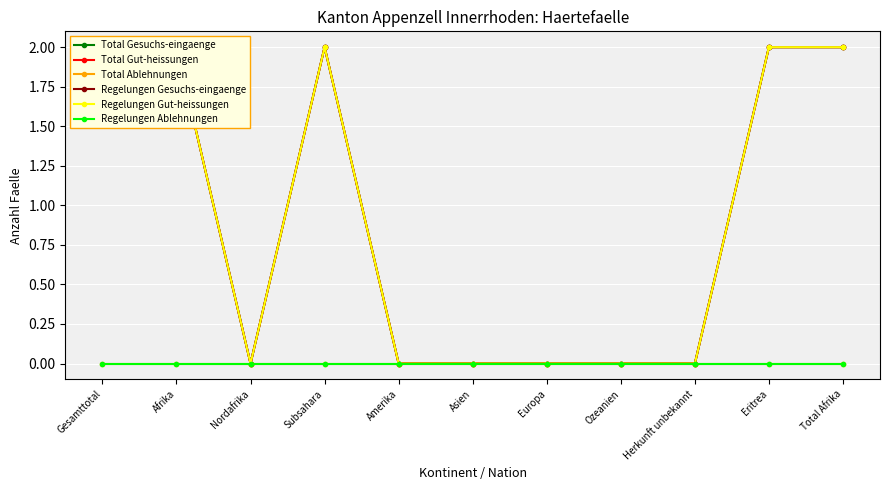

Reading left to right, list all the values displayed in this chart.

Total Gesuchs-eingaenge: Gesamttotal=2	Afrika=2	Nordafrika=0	Subsahara=2	Amerika=0	Asien=0	Europa=0	Ozeanien=0	Herkunft unbekannt=0	Eritrea=2	Total Afrika=2
Total Gut-heissungen: Gesamttotal=2	Afrika=2	Nordafrika=0	Subsahara=2	Amerika=0	Asien=0	Europa=0	Ozeanien=0	Herkunft unbekannt=0	Eritrea=2	Total Afrika=2
Total Ablehnungen: Gesamttotal=0	Afrika=0	Nordafrika=0	Subsahara=0	Amerika=0	Asien=0	Europa=0	Ozeanien=0	Herkunft unbekannt=0	Eritrea=0	Total Afrika=0
Regelungen Gesuchs-eingaenge: Gesamttotal=2	Afrika=2	Nordafrika=0	Subsahara=2	Amerika=0	Asien=0	Europa=0	Ozeanien=0	Herkunft unbekannt=0	Eritrea=2	Total Afrika=2
Regelungen Gut-heissungen: Gesamttotal=2	Afrika=2	Nordafrika=0	Subsahara=2	Amerika=0	Asien=0	Europa=0	Ozeanien=0	Herkunft unbekannt=0	Eritrea=2	Total Afrika=2
Regelungen Ablehnungen: Gesamttotal=0	Afrika=0	Nordafrika=0	Subsahara=0	Amerika=0	Asien=0	Europa=0	Ozeanien=0	Herkunft unbekannt=0	Eritrea=0	Total Afrika=0